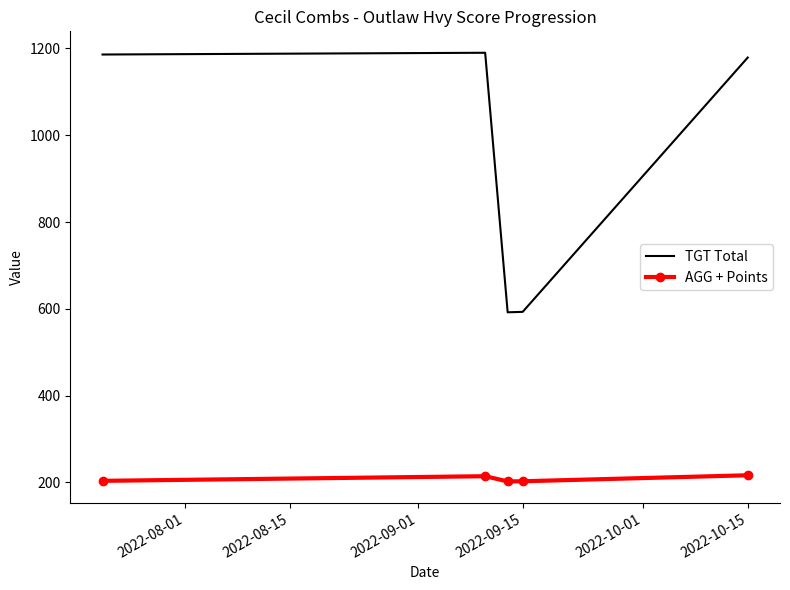

Which series has the largest total across all categories?

TGT Total